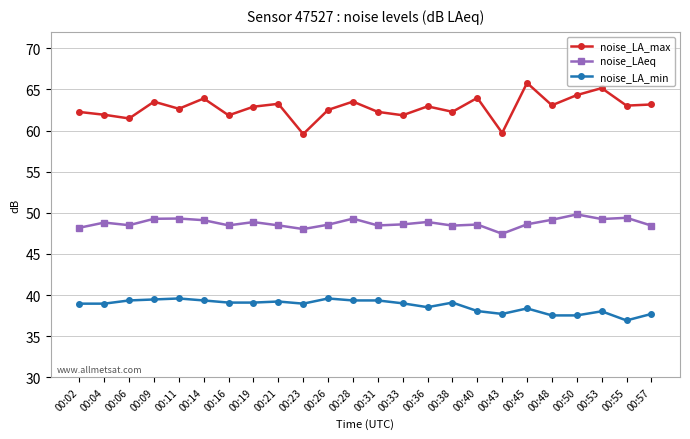

Is it true that noise_LAeq equals 28.5 at 00:36?

False